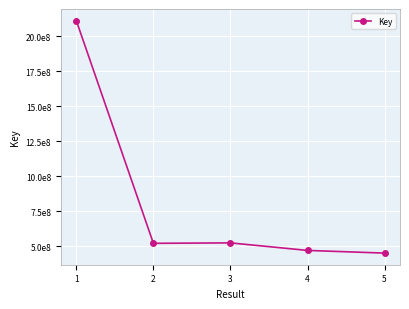

What is the difference between the values at 2 and 1?

1591174255